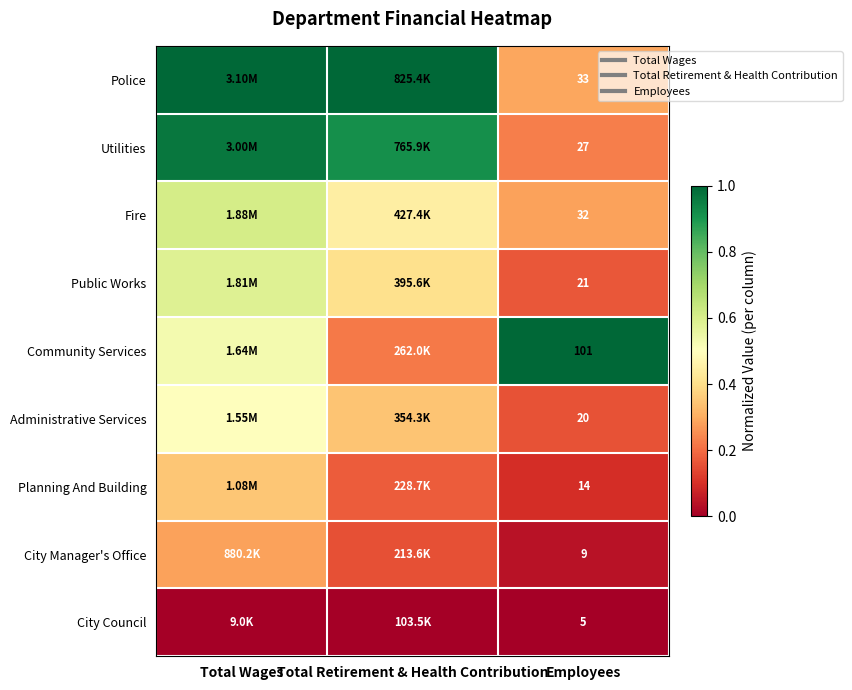

Is the value of Public Works at Total Wages greater than the value of City Council at Employees?

Yes